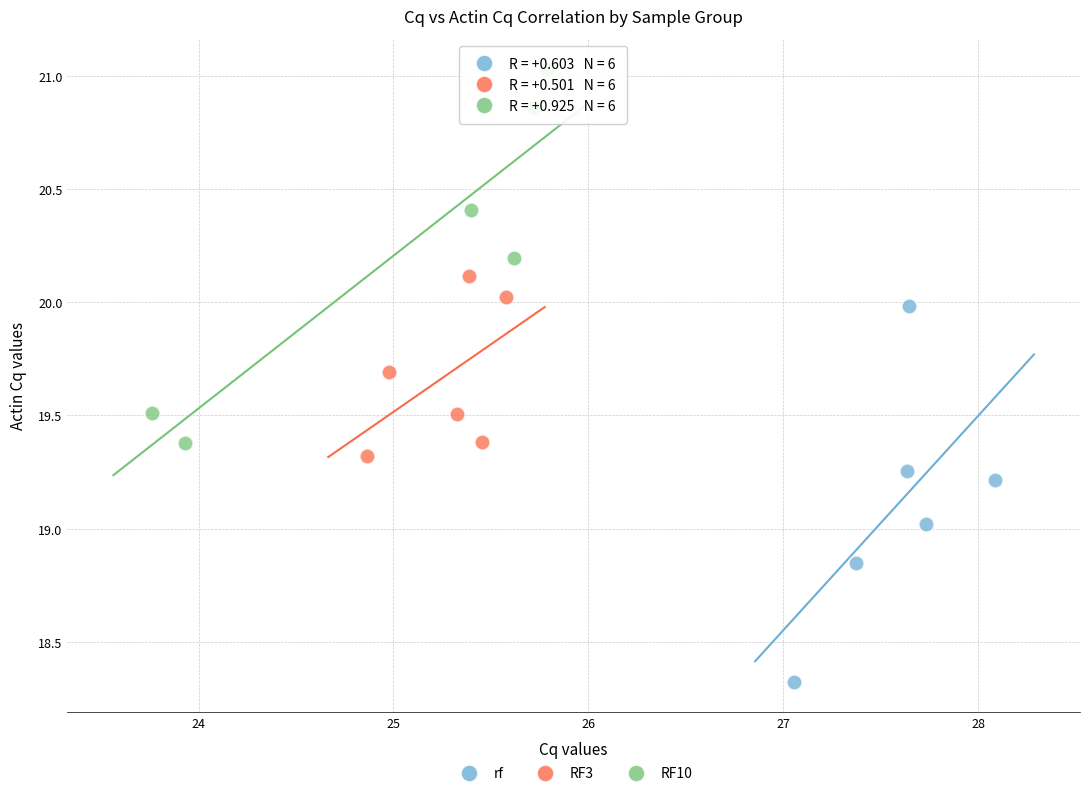

Which series contains the lowest Y value?

rf